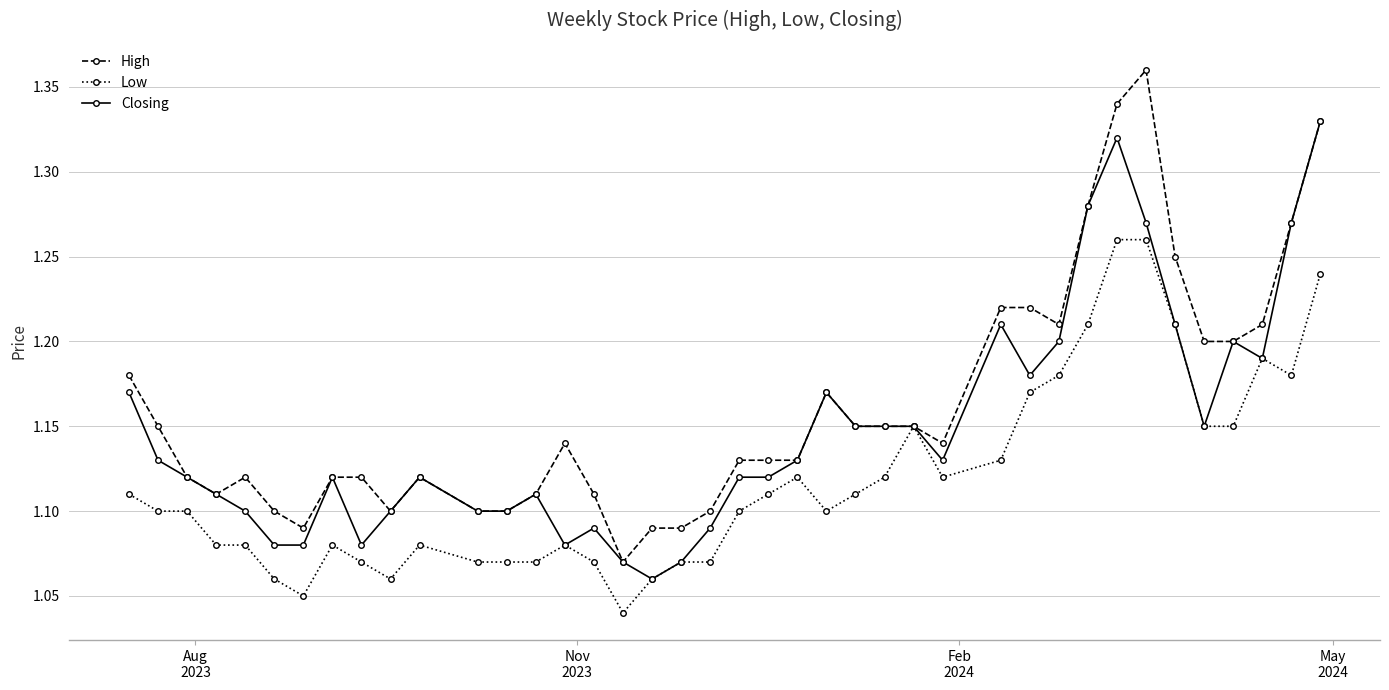

True or false: Closing has more than 2 interior local peaks.

True